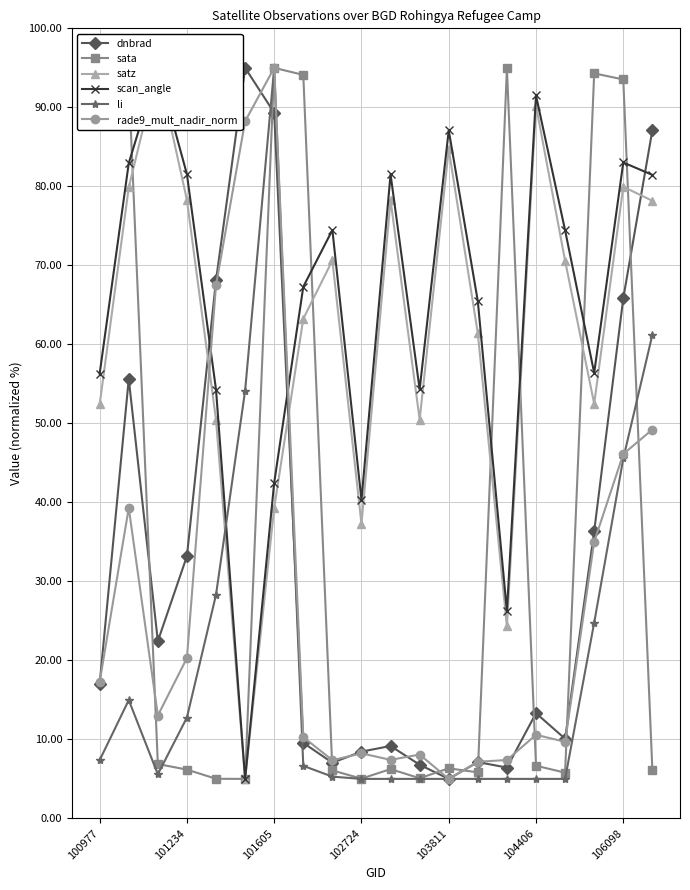

How many series are shown in this chart?

6